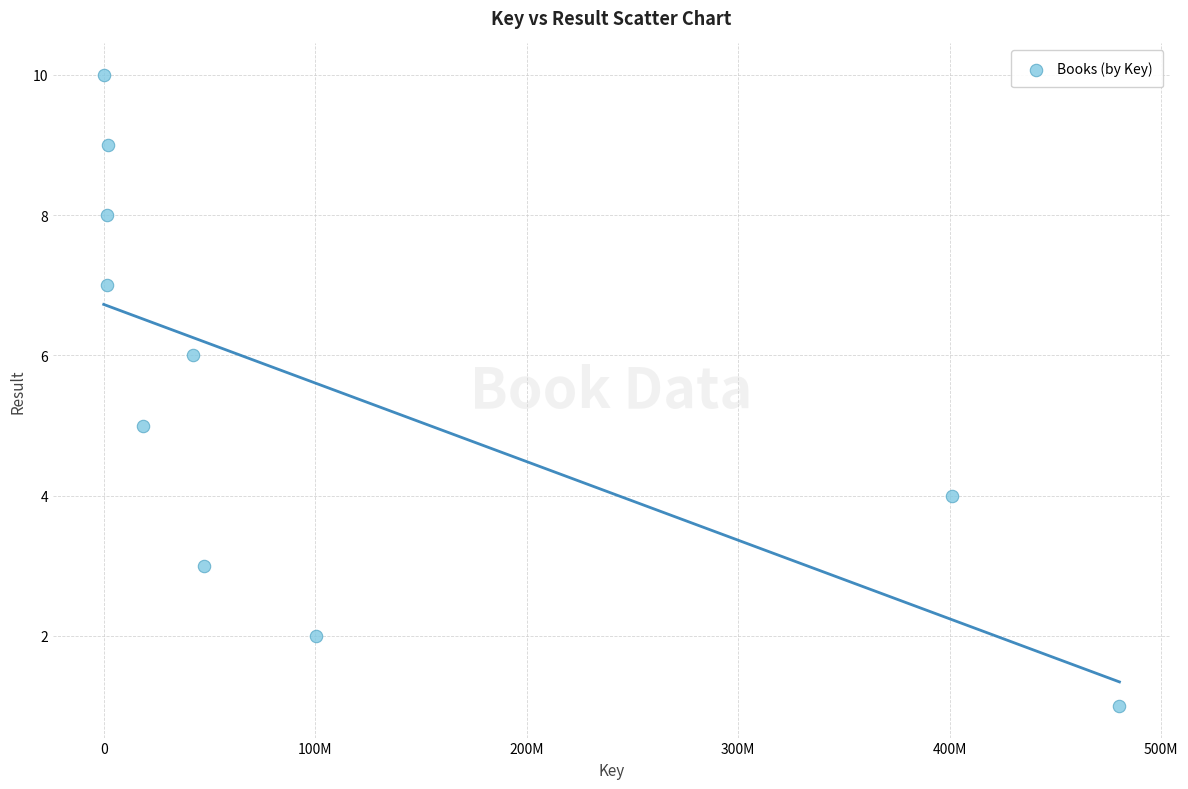

What is the average X value?

109543063